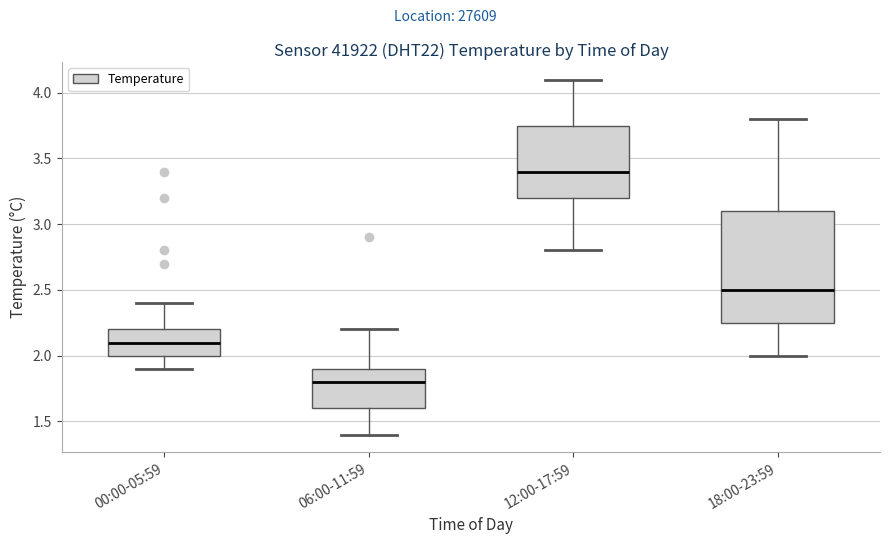

Comparing the boxes themselves (not the whiskers), which one is the tallest?

18:00-23:59